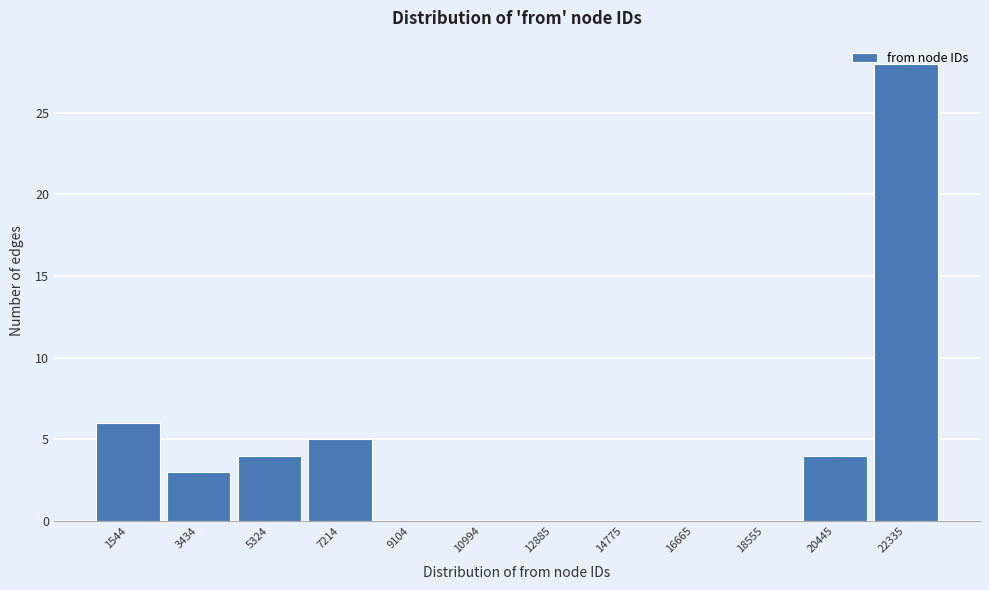

At which label is the value closest to 14?

1544